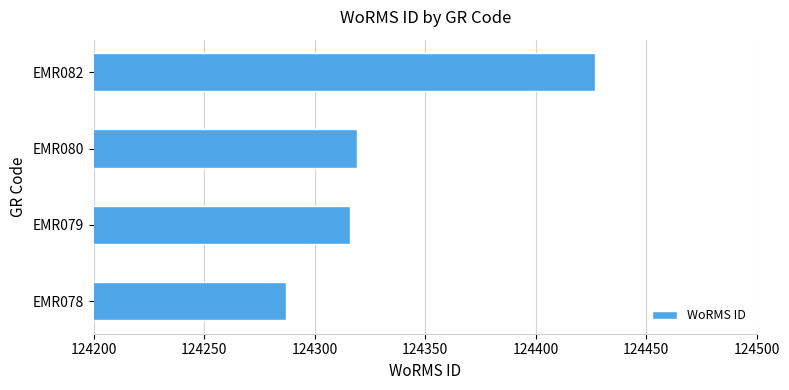

What is the change in value from EMR079 to EMR082?

+111